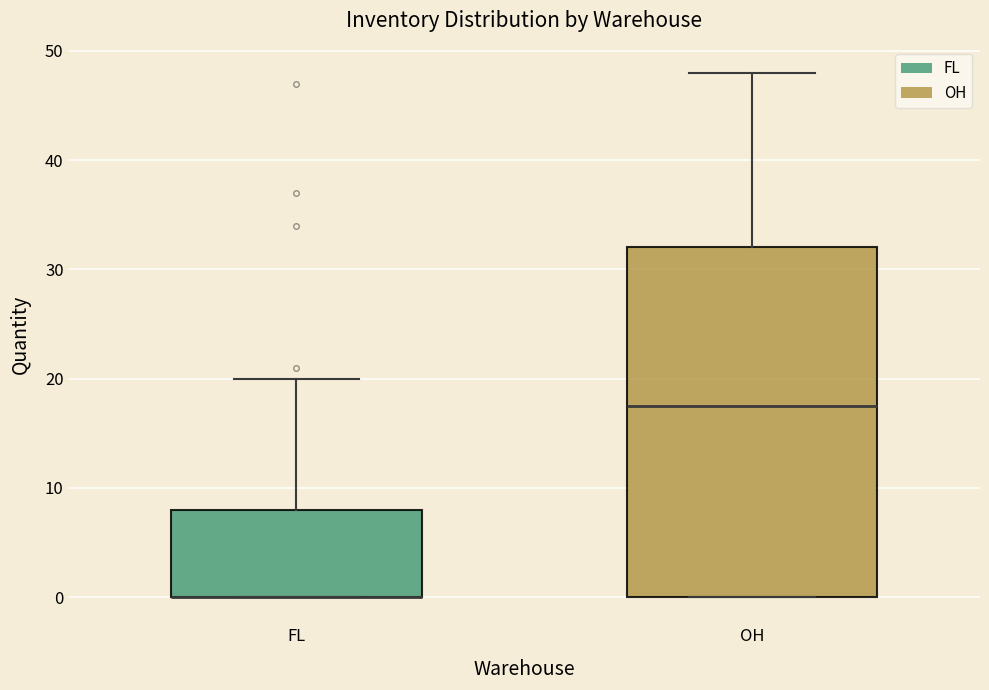

Reading left to right, transcribe this box plot: for each box, give where its median line is, the range the box spans, and where its two whiskers end, as read against the y-axis. The values are not printed on the chart, so give them approximately, as read against the axis.

FL: median 0 (drawn on the box's lower edge), box 0 to 8, whiskers 0 to 20
OH: median 18, box 0 to 32, whiskers 0 to 48